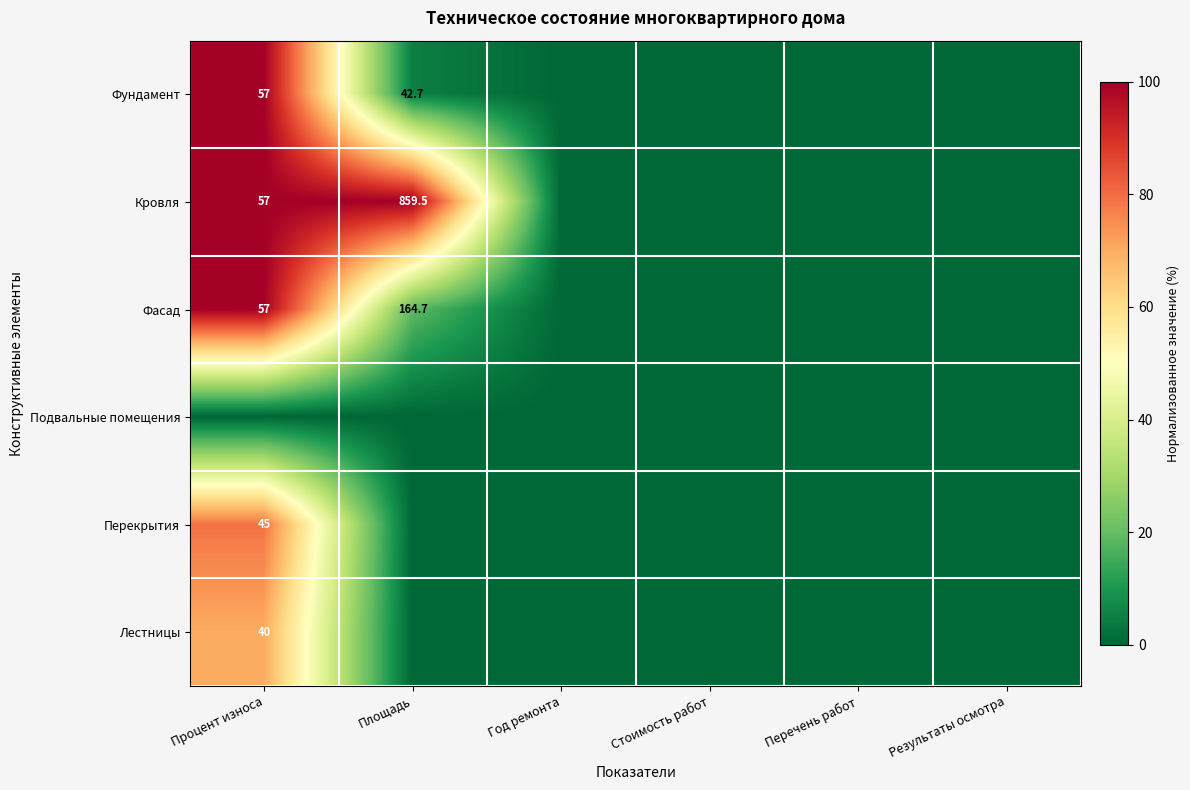

What is the difference between the Кровля values at Площадь and Процент износа?

802.5